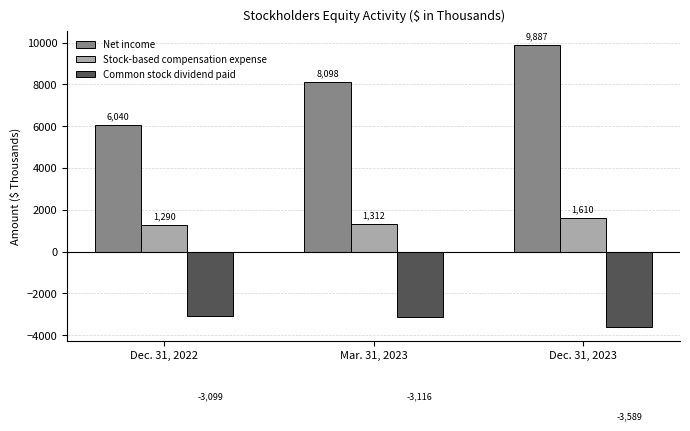

List the series in order of their overall mean, lowest first.

Common stock dividend paid, Stock-based compensation expense, Net income